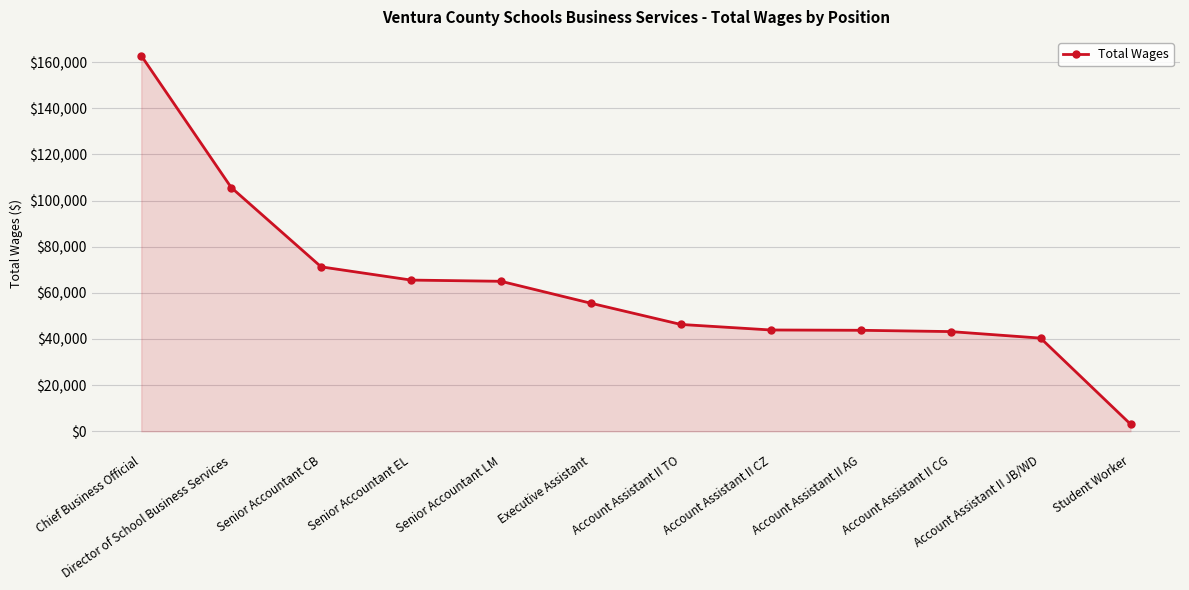

At which category does the chart reach its peak across all series?

Chief Business Official